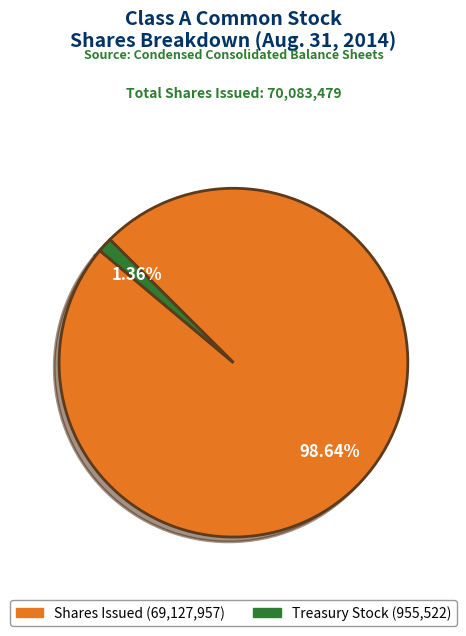

Is there any slice that represents more than half of the pie?

Yes